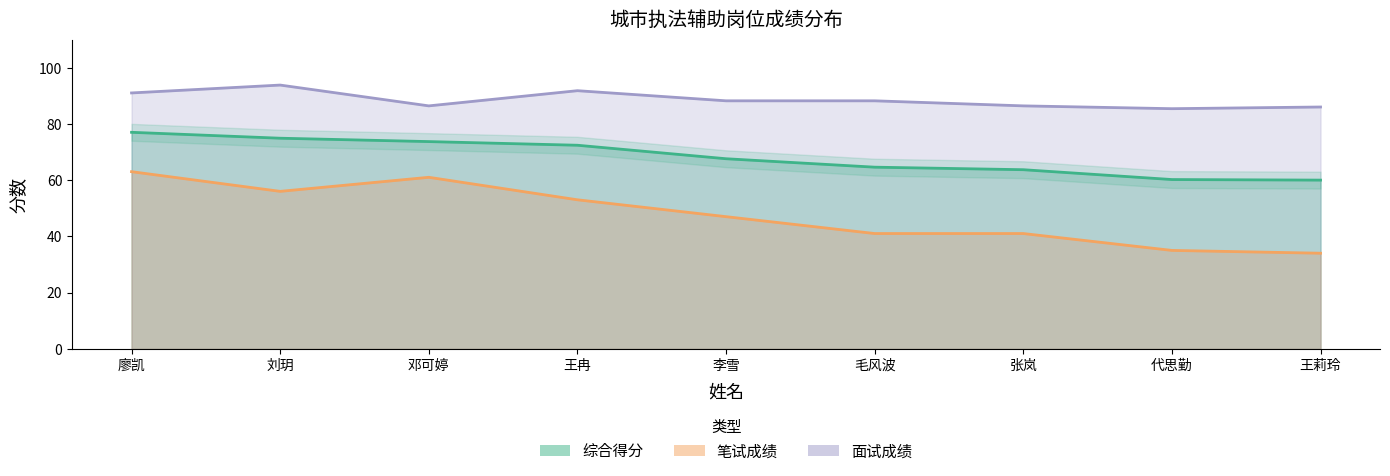

True or false: 笔试成绩 has more than 0 points higher than both neighbors.

True